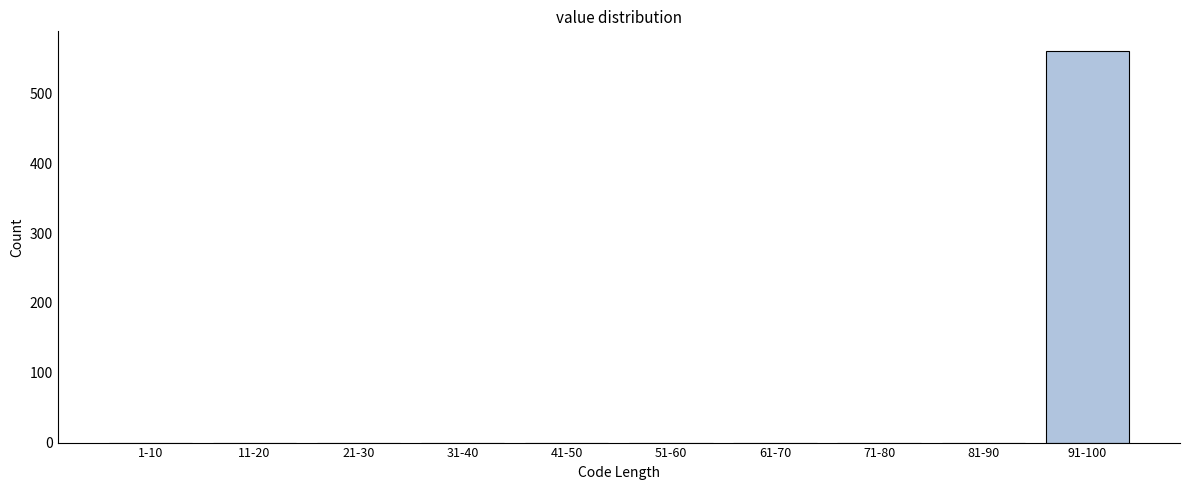

Reading left to right, extract all data points from this chart.

1-10=0	11-20=0	21-30=0	31-40=0	41-50=0	51-60=0	61-70=0	71-80=0	81-90=0	91-100=561